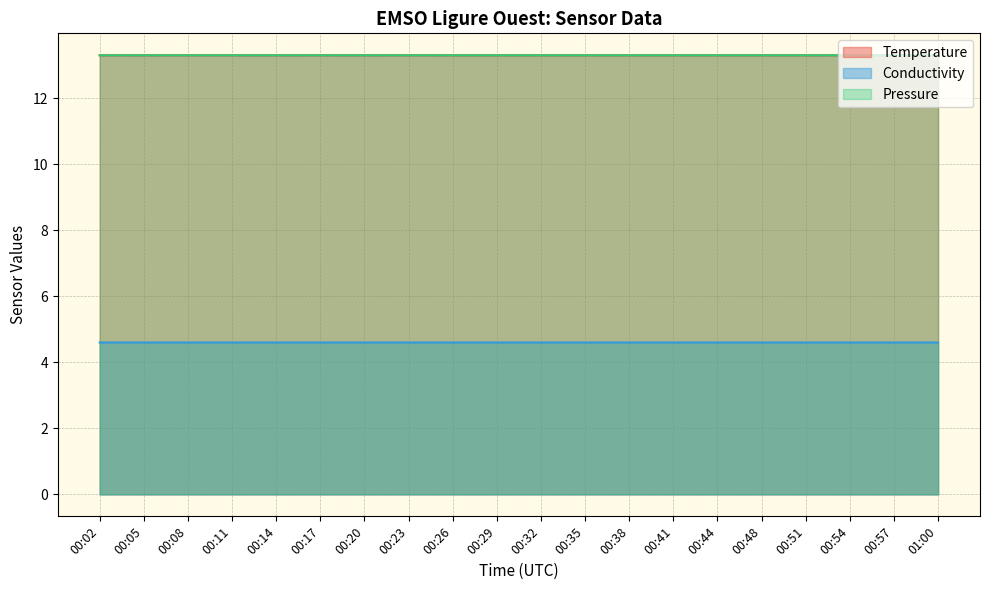

What is the greatest value displayed?

13.3